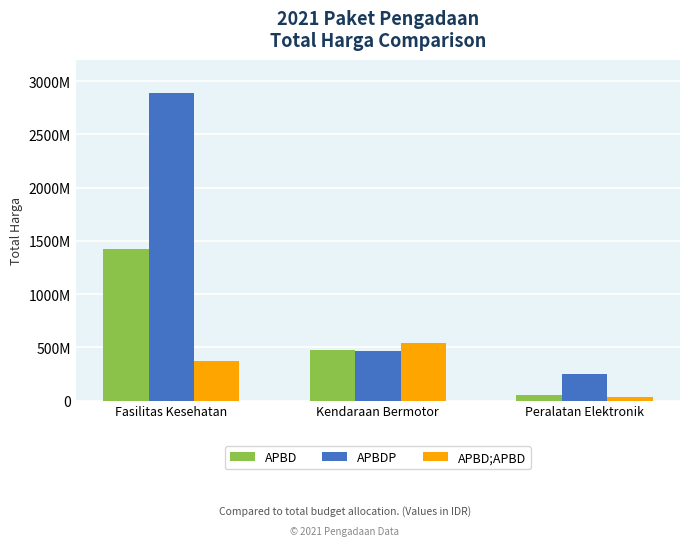

Does the chart contain stacked bars?

No